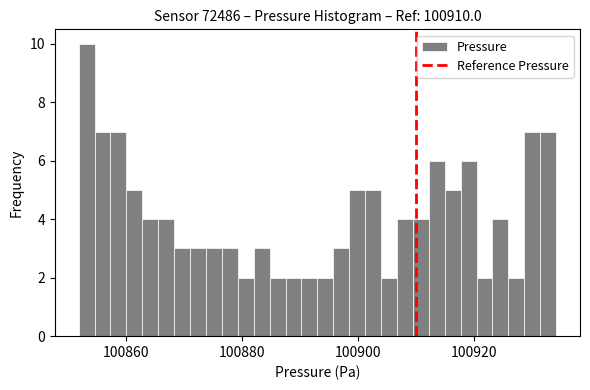

Around what value on the x-axis is the tallest bar? Give the approximate position of its centre, as read against the axis.

100854